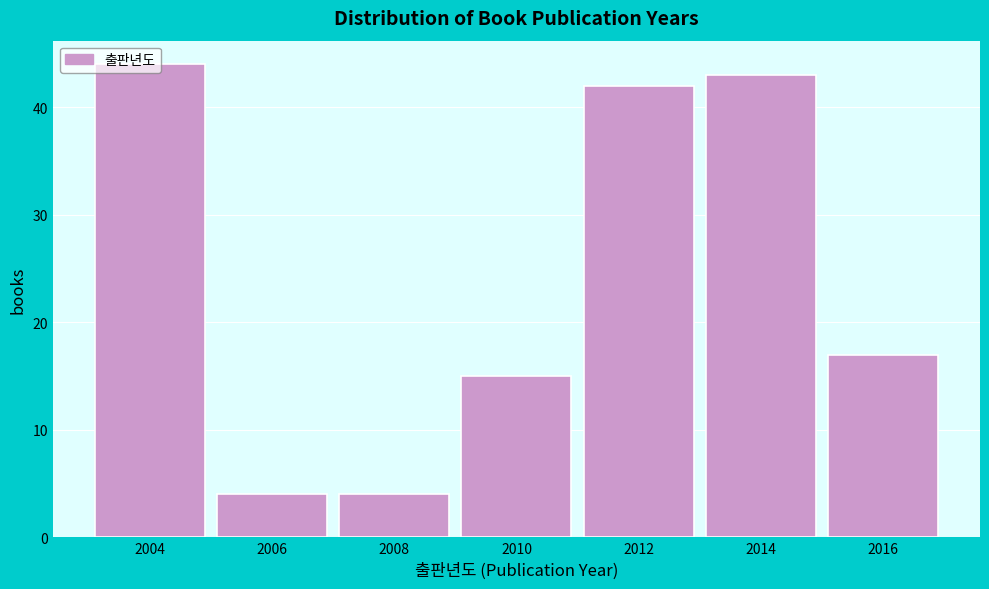

What is the maximum value shown in the chart?

44